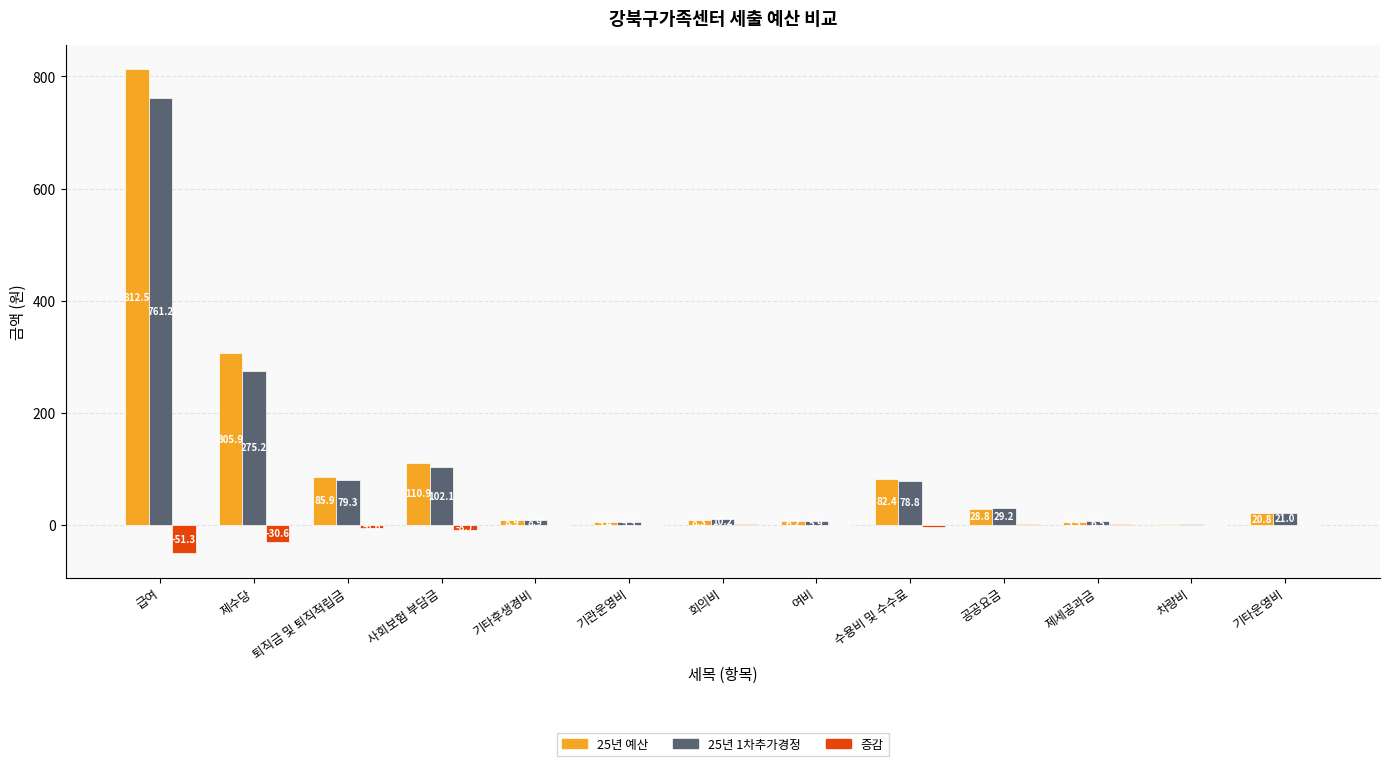

Between 회의비 and 공공요금, which series saw the biggest shift?

25년 예산